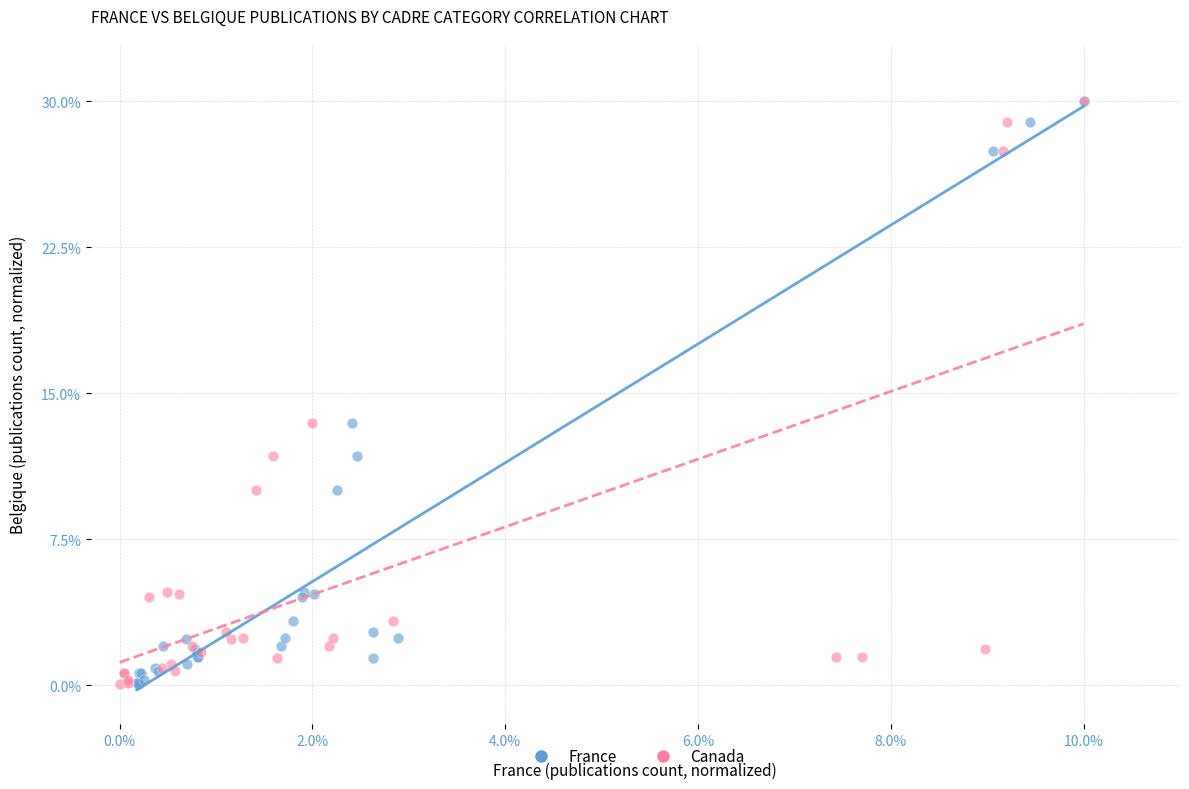

What are all the series names shown in the legend?

France, Canada